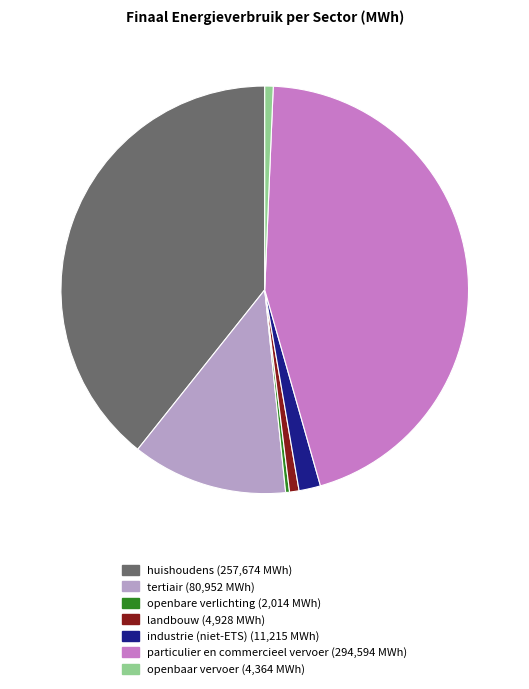

Combined, do huishoudens and particulier en commercieel vervoer account for over 50%?

Yes